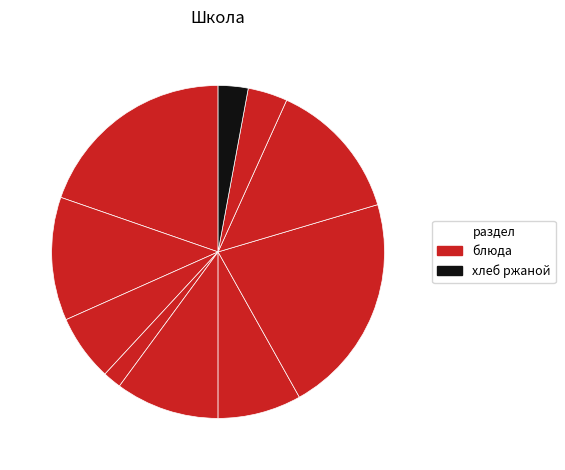

Rank the categories by value from lowest to highest.

хлеб пшеничный, хлеб ржаной, чай сладкий с лимоном, компот, суп куриный с макаронными изделиями, конд.изделие, картофельное пюре, греча отварная с соусом, котлета рыбная, гуляш из свинины